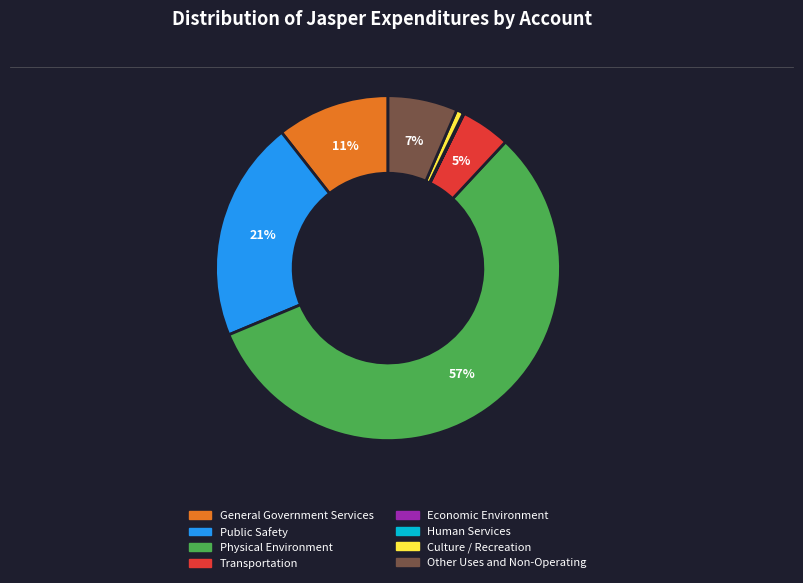

To the nearest percent, what is the average slice percentage?

12%